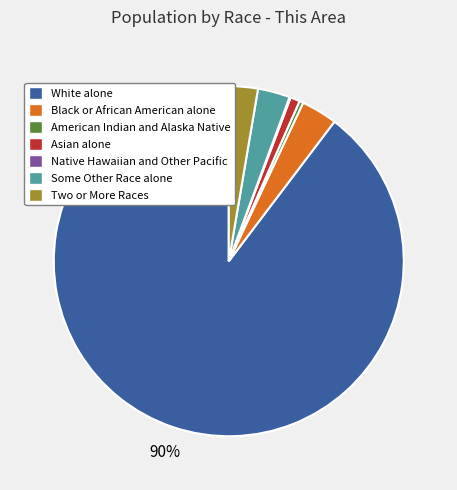

Combined, do Two or More Races and American Indian and Alaska Native account for over 50%?

No